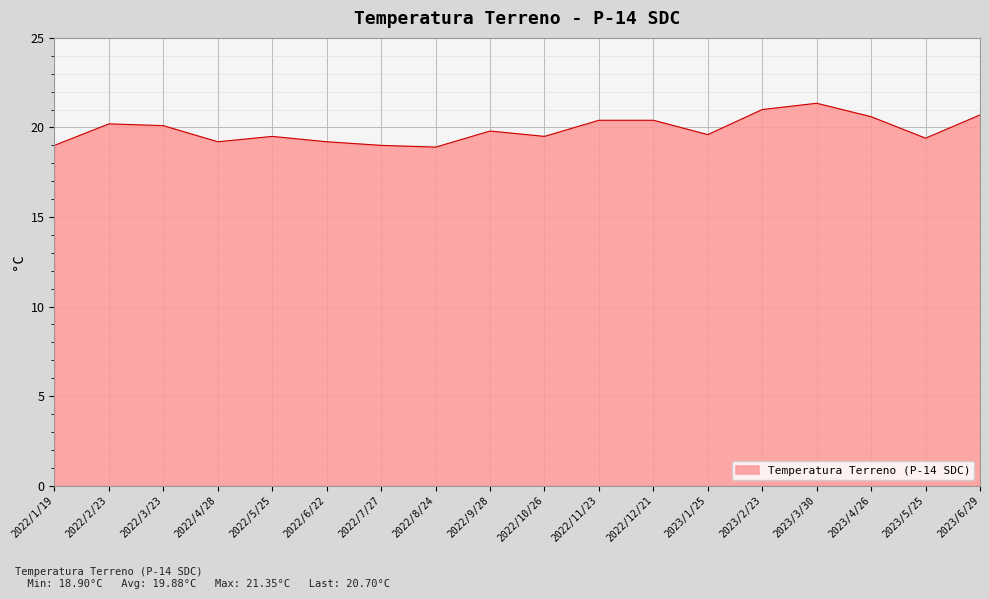

What is the smallest value displayed?

18.9